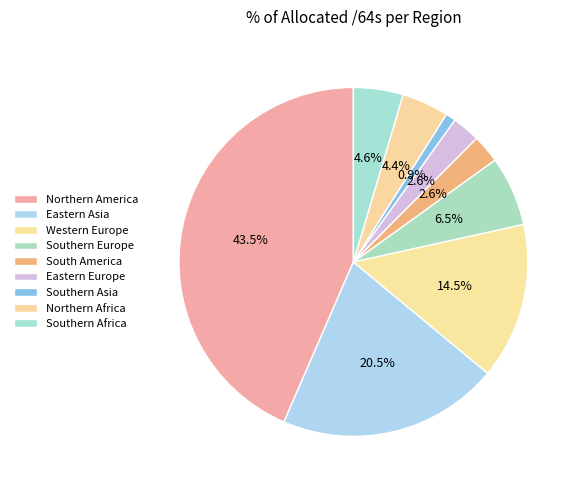

Which slice is the largest?

Northern America